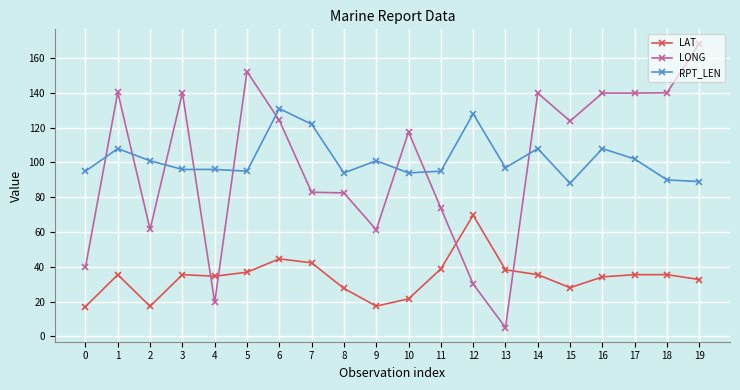

True or false: LAT and RPT_LEN cross at least once.

False